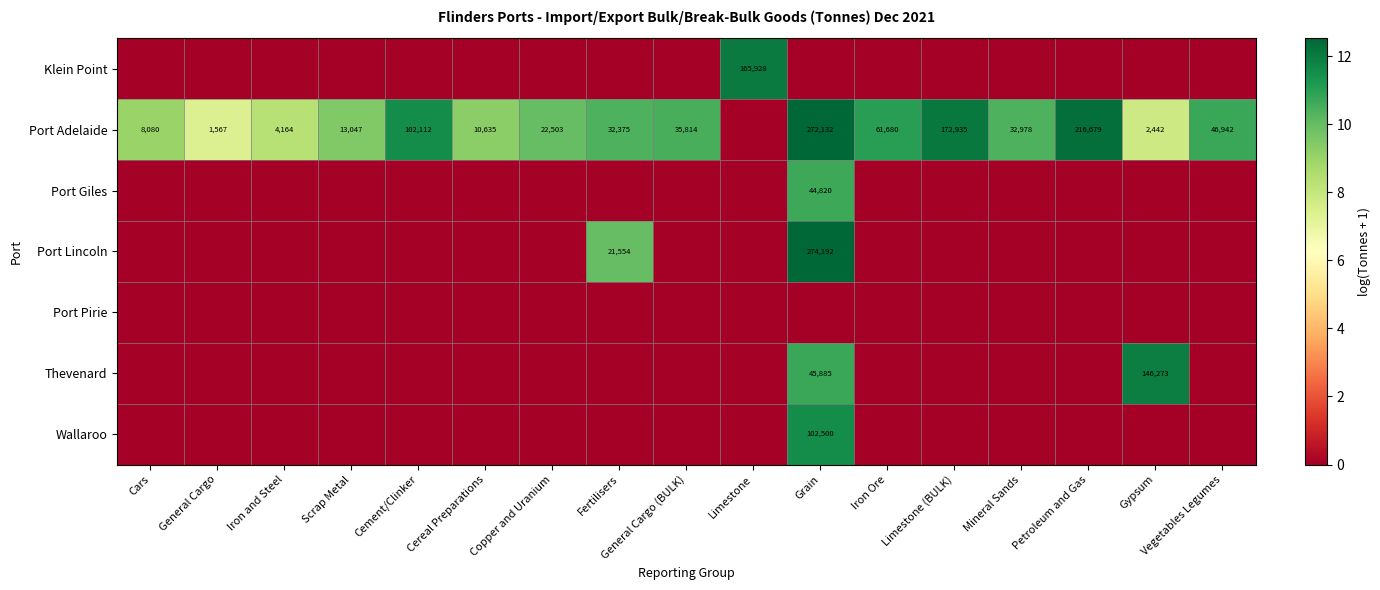

Count the number of categories in the chart.

17